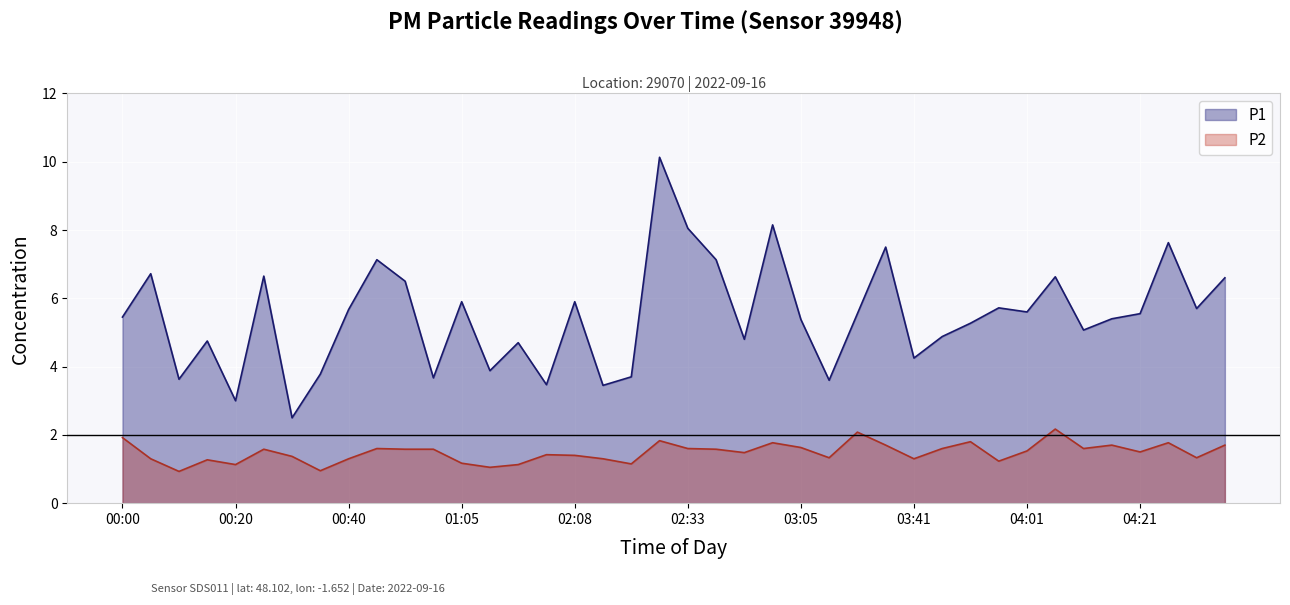

What is the difference between the second highest and second lowest values in the P1 series?

5.2